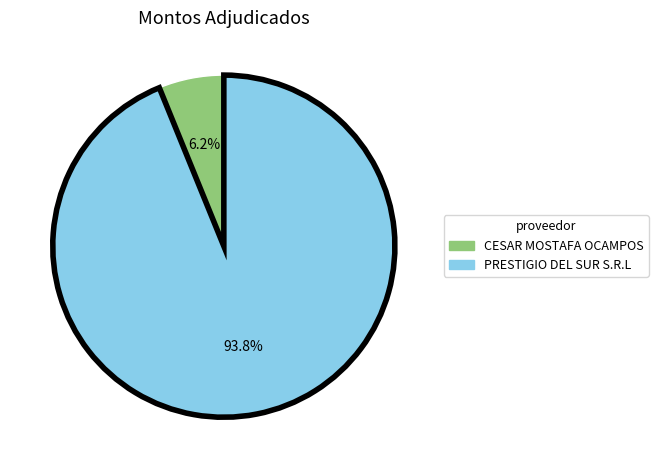

Is it true that PRESTIGIO DEL SUR S.R.L is 86% of the pie?

False